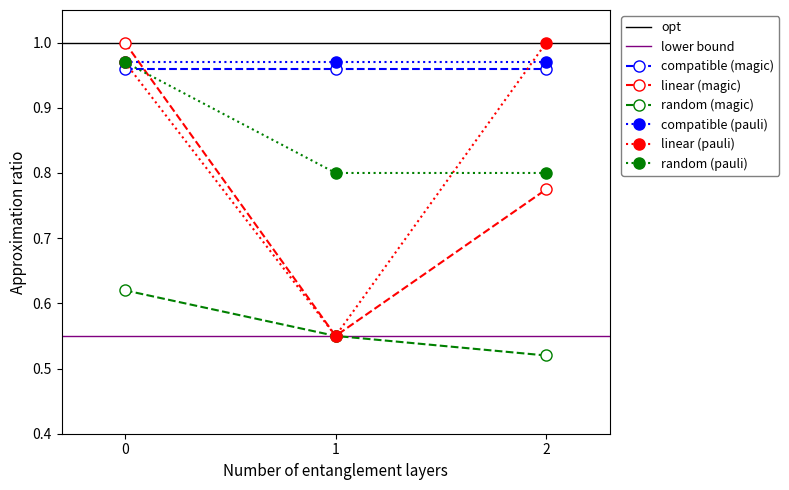

Rank the categories by linear (magic) value from lowest to highest.

1, 2, 0